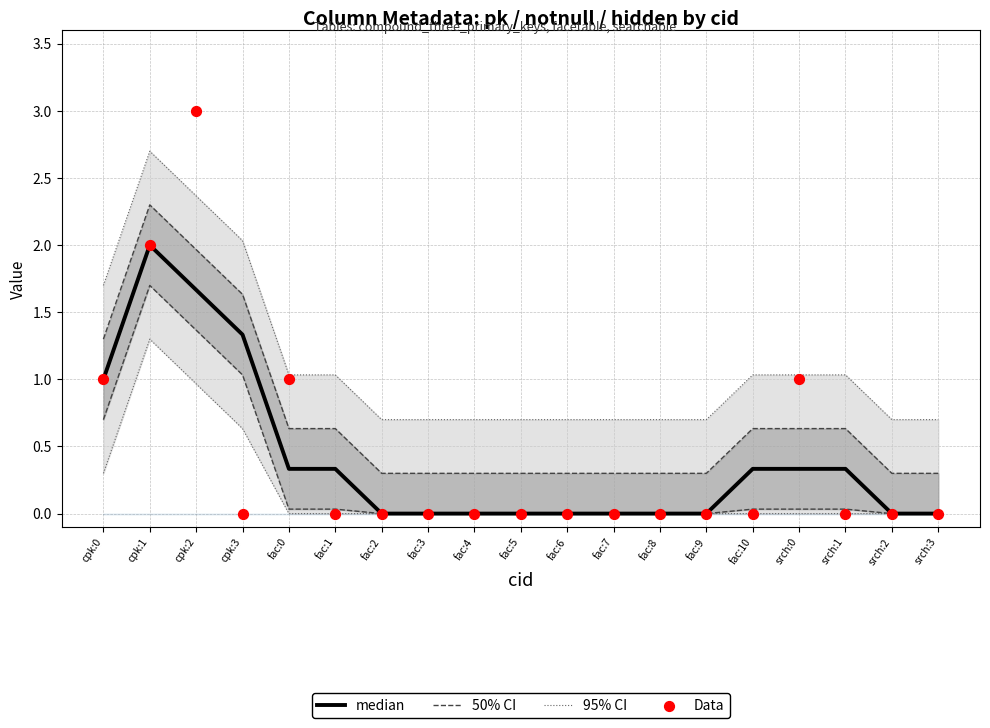

At how many categories does at least one series exceed 1?

3